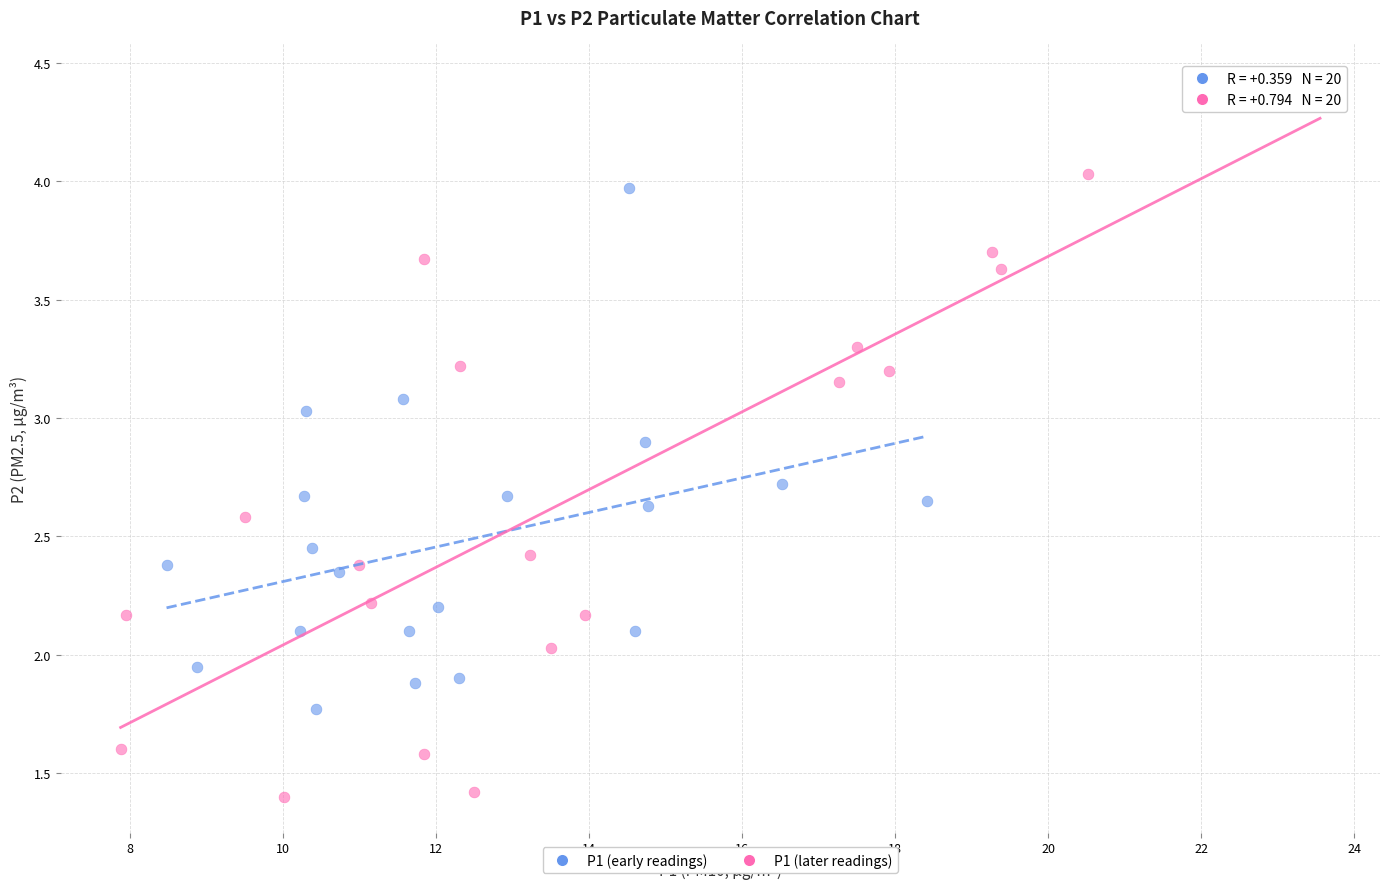

Which series has the widest spread of Y values?

P1 (later readings)